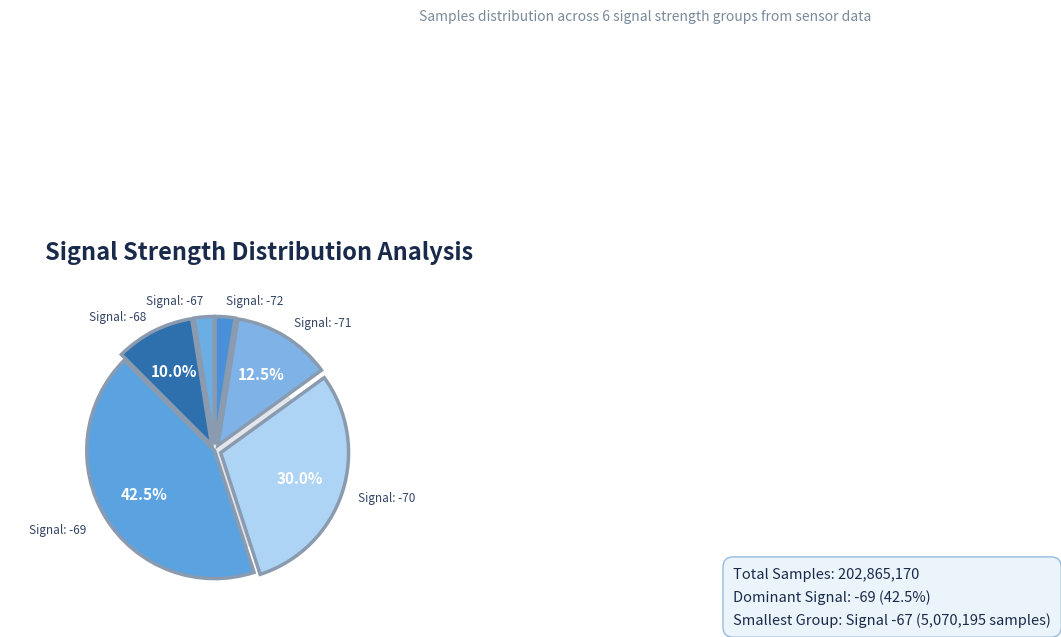

Is the sum of 18 and 13 greater than half?

No